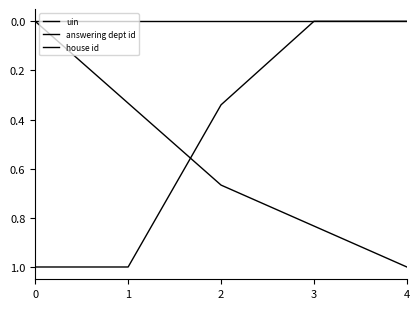

What is the difference between the uin values at 0 and 3?

0.8